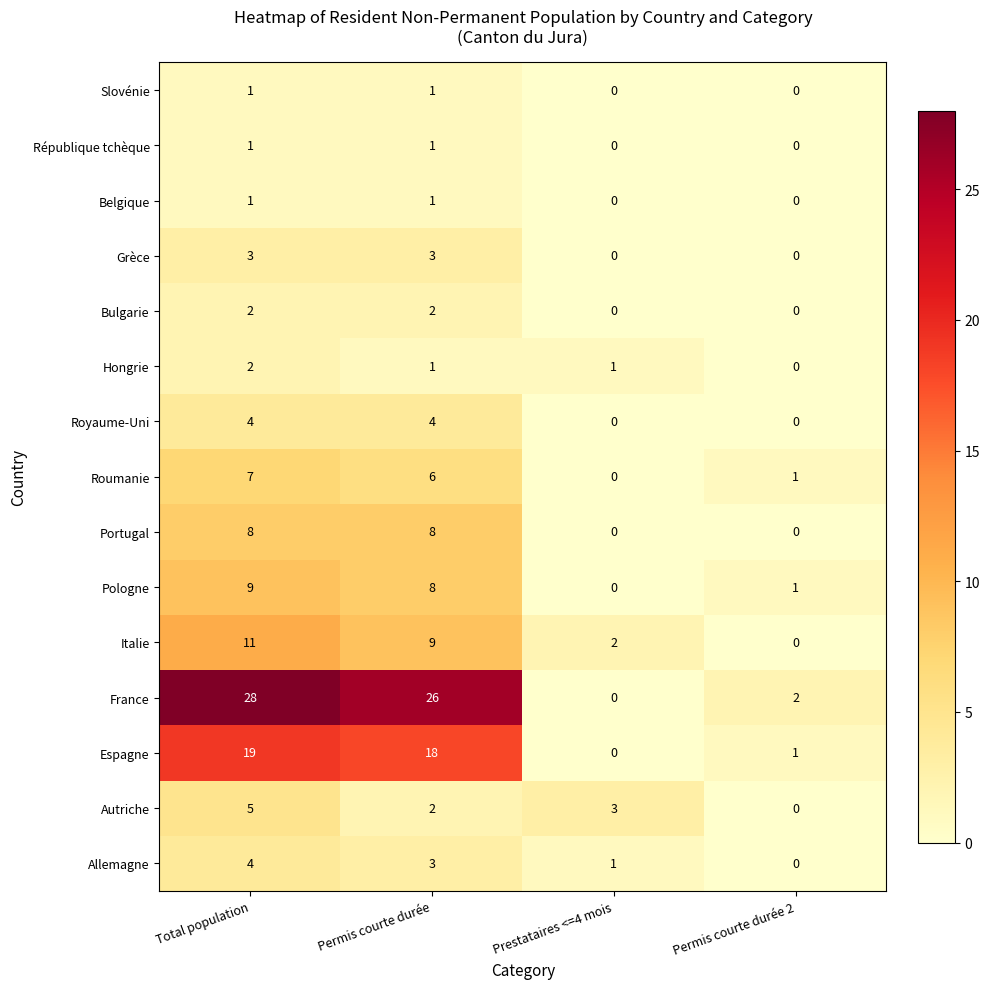

What is the sum of all Grèce values?

6